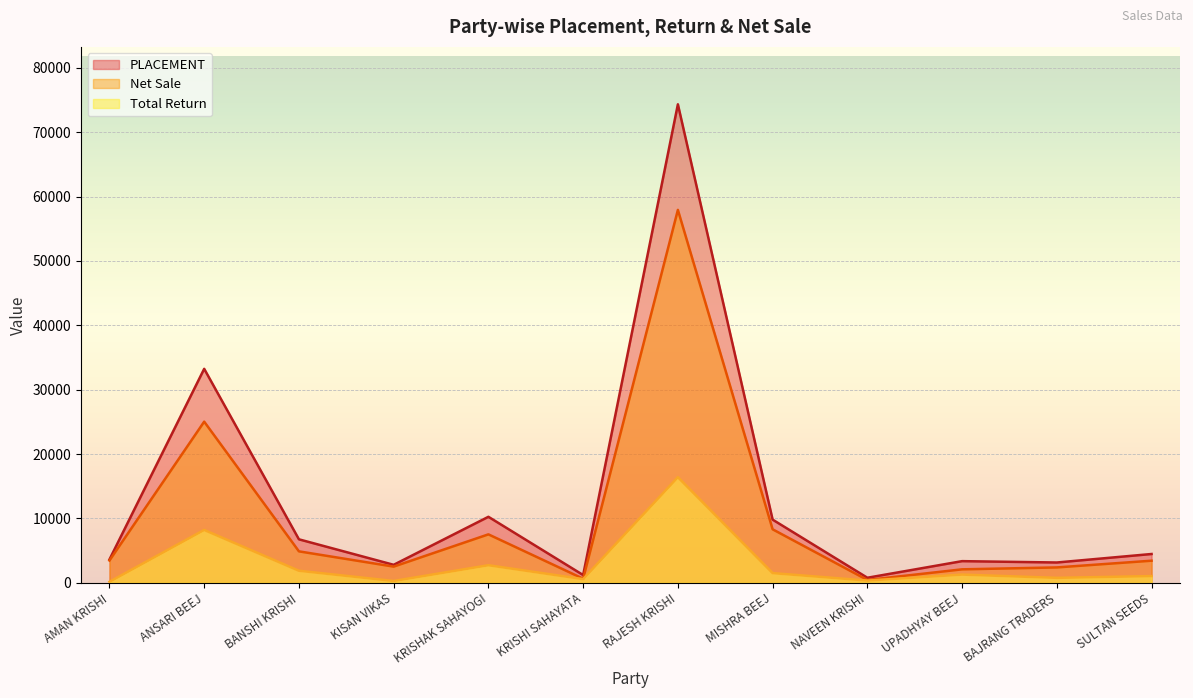

Where is Total Return nearest to the value 8278?

ANSARI BEEJ